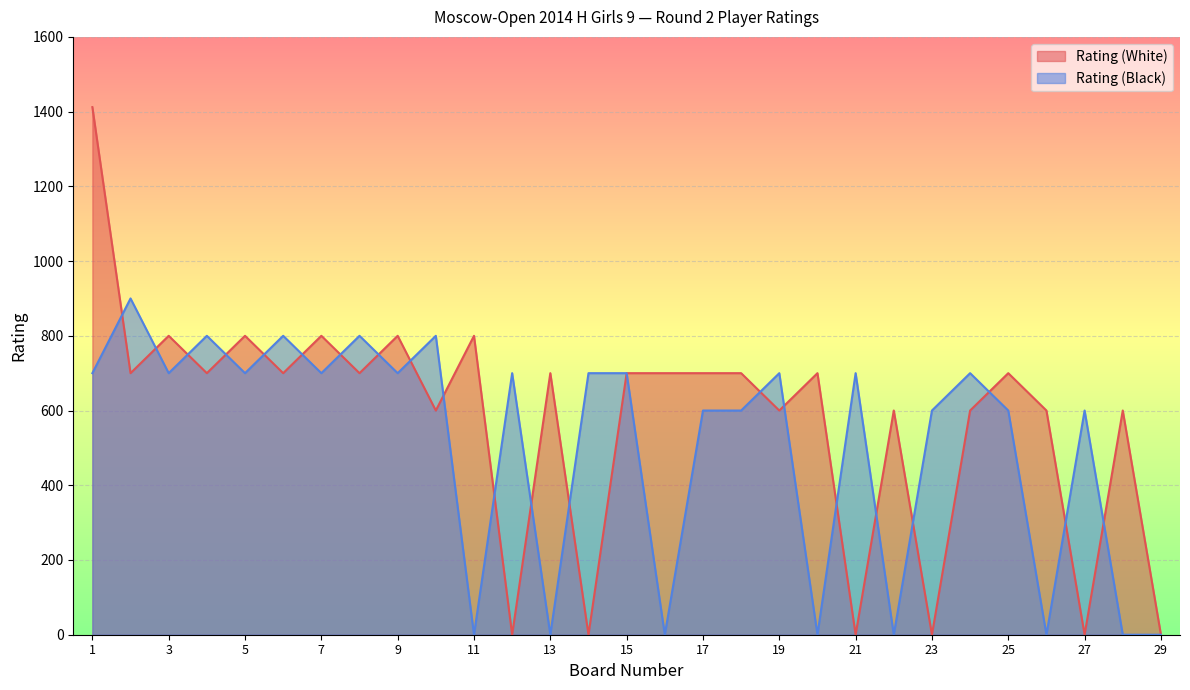

Reading left to right, what are all the values shown in this chart?

Rating (White): 1412	700	800	700	800	700	800	700	800	600	800	0	700	0	700	700	700	700	600	700	0	600	0	600	700	600	0	600	0
Rating (Black): 700	900	700	800	700	800	700	800	700	800	0	700	0	700	700	0	600	600	700	0	700	0	600	700	600	0	600	0	0